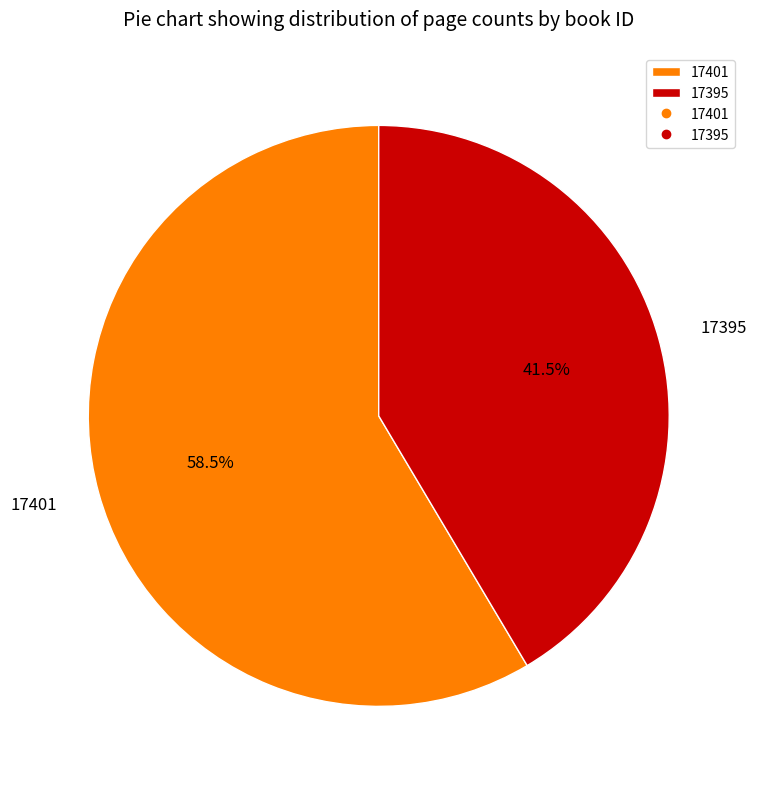

What is the ratio of the value at 17401 to the value at 17395?

1.4